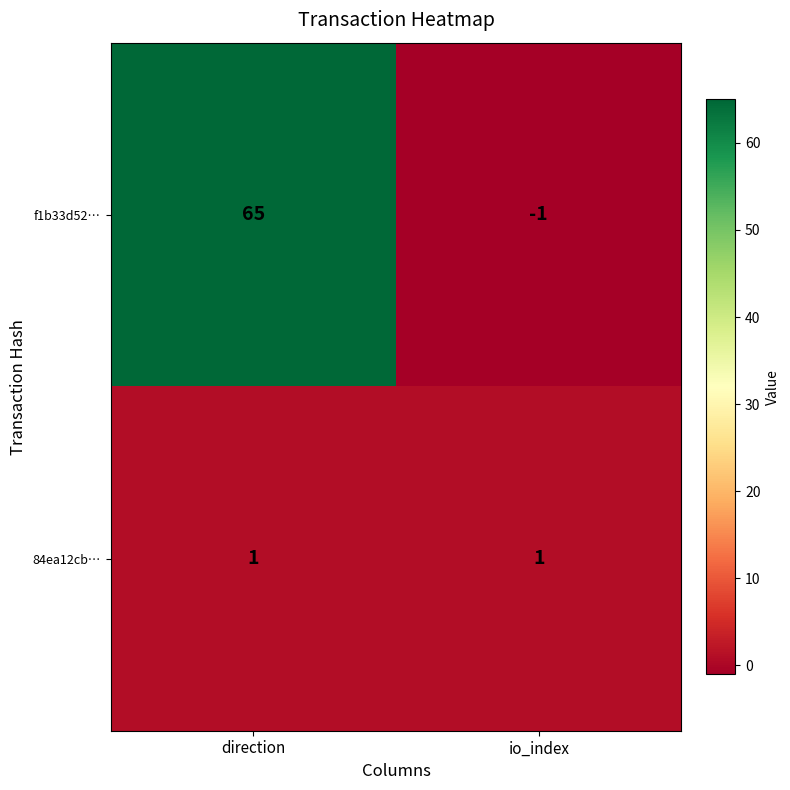

Rank the series by their average value, from lowest to highest.

84ea12cb…, f1b33d52…